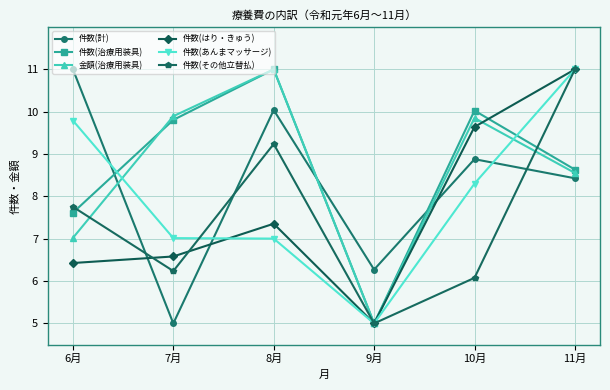

Does the chart display data point markers on the line(s)?

Yes